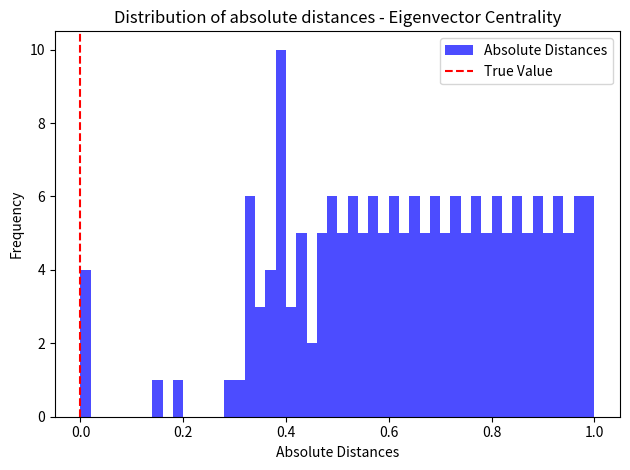

Read against the x-axis, roughly where is the centre of the tallest bar?

0.40